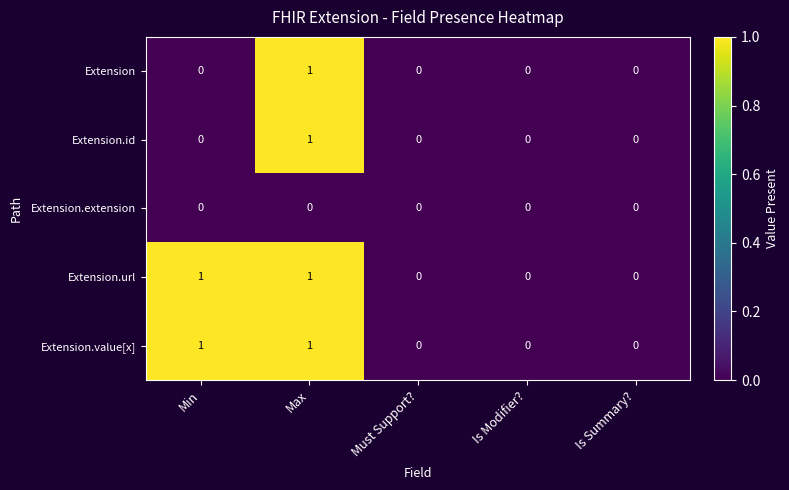

At which category is the sum across all series the highest?

Max